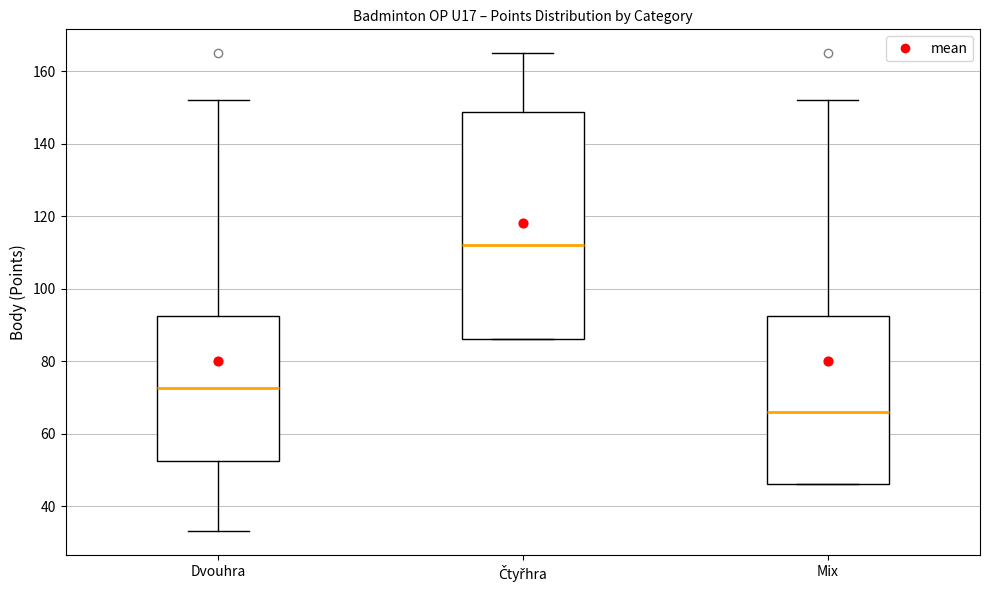

Which box's median line is the highest?

Čtyřhra